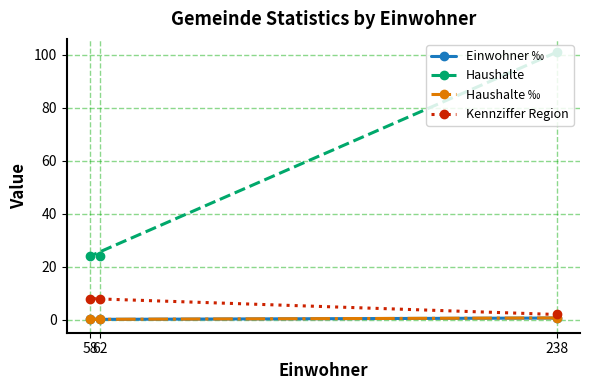

What is the highest value of the Haushalte ‰ series?

0.7